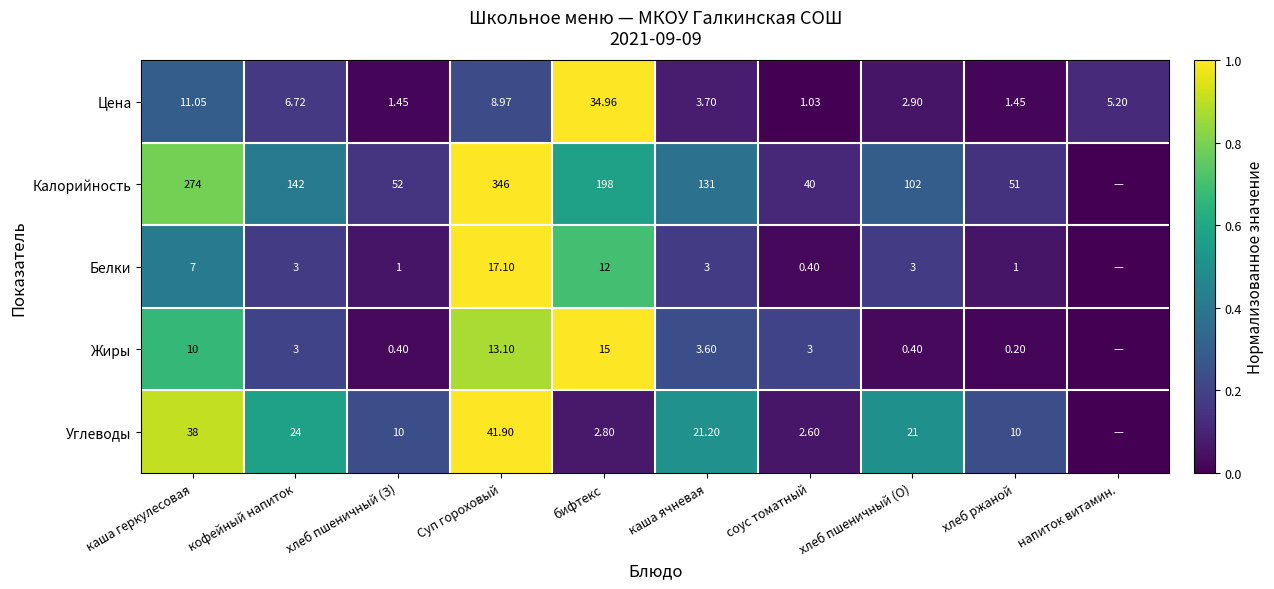

How many categories are shown in the chart?

10